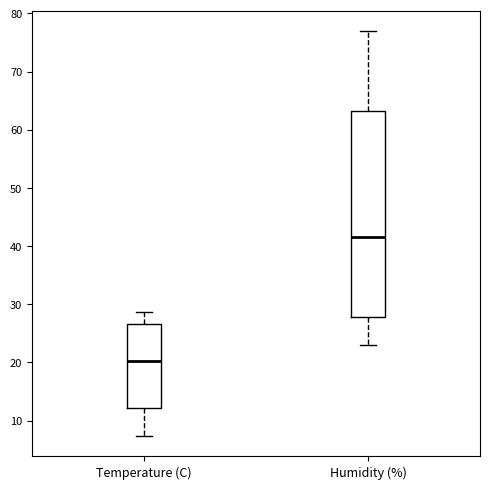

Comparing the boxes themselves (not the whiskers), which one is the tallest?

Humidity (%)